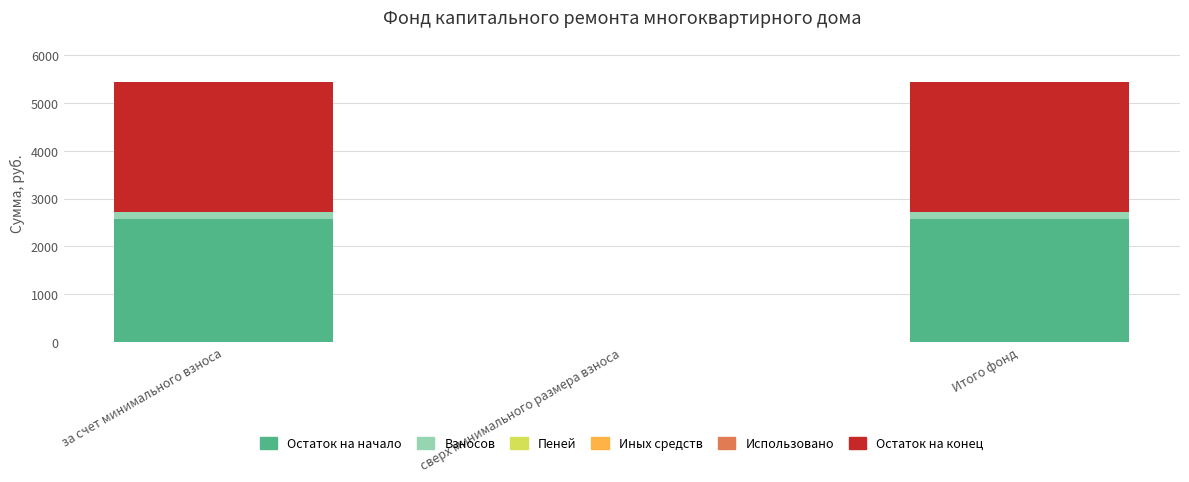

The Остаток на начало series shows 2566.8 at за счет минимального взноса. True or false?

True